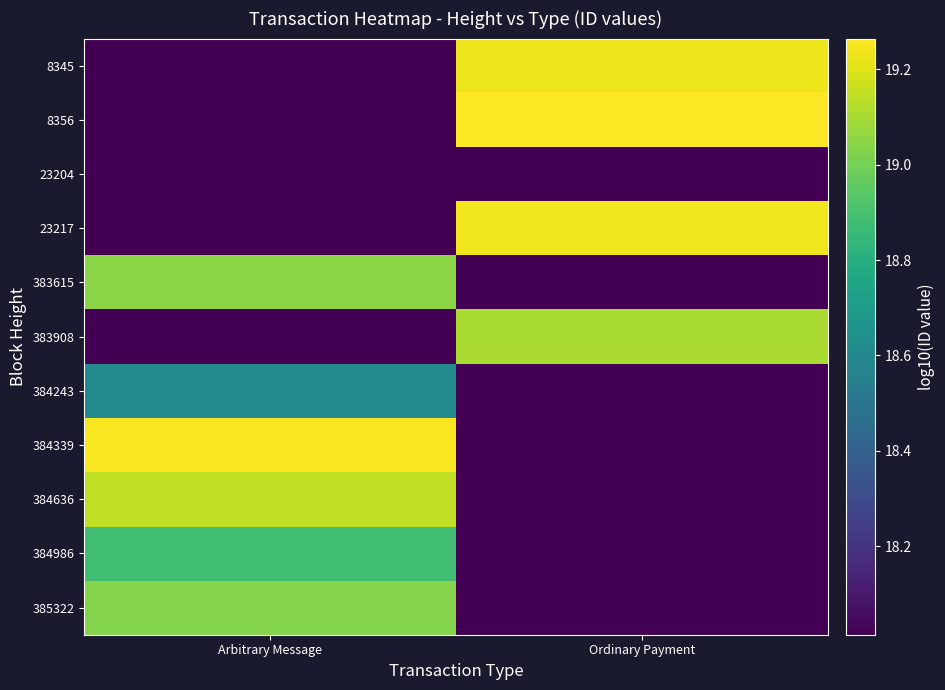

What is the total value across all series at Ordinary Payment?

202.9